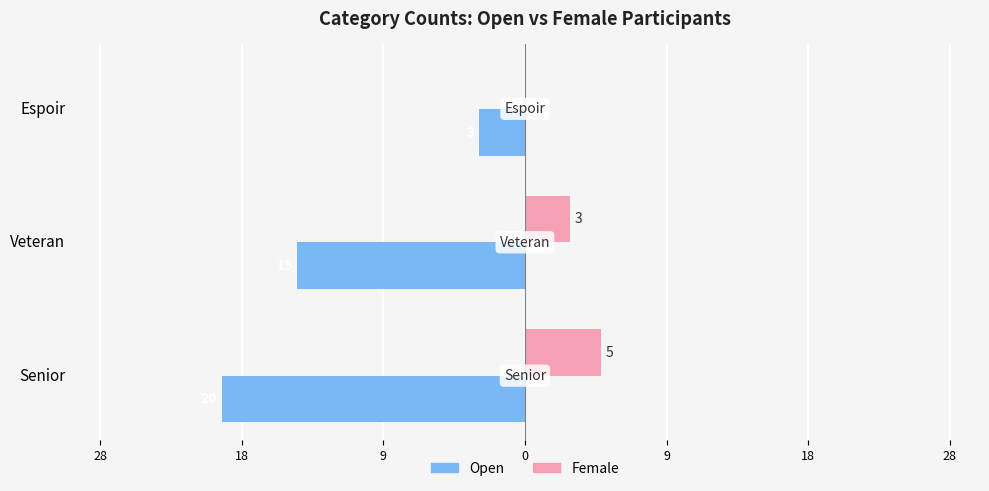

What is the difference between the maximum and minimum values in the Open series?

17